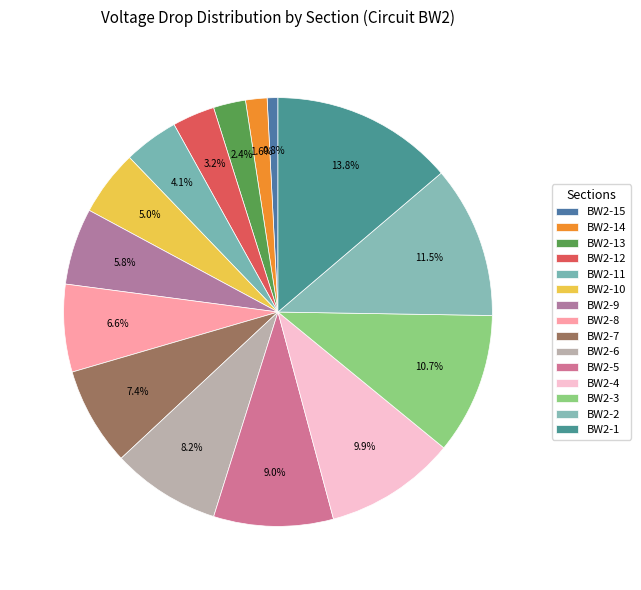

To the nearest percent, what is the difference between the BW2-15 and BW2-7 slice percentages?

7%